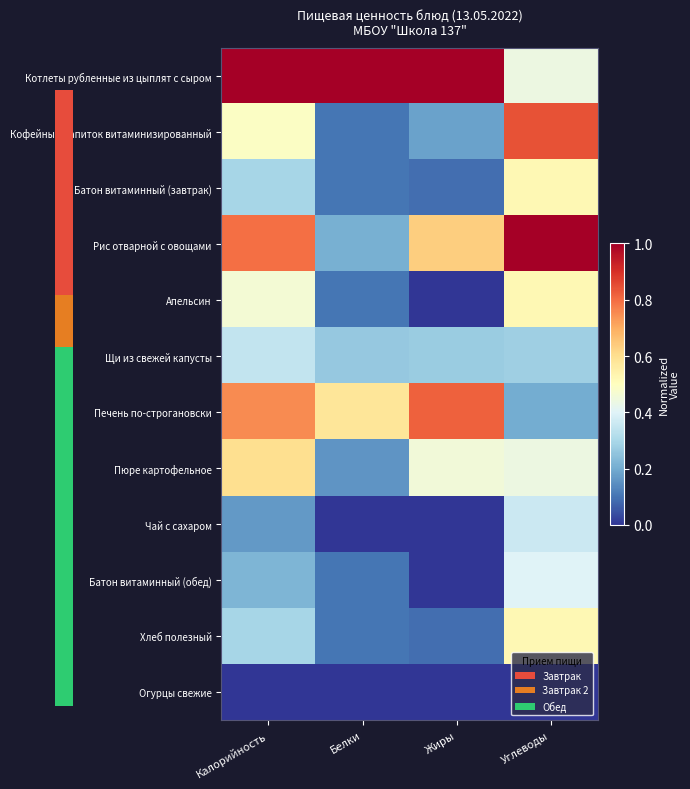

At Калорийность, list the series in order from largest to smallest.

Котлеты рубленные из цыплят с сыром, Рис отварной с овощами, Печень по-строгановски, Пюре картофельное, Кофейный напиток витаминизированный, Апельсин, Щи из свежей капусты, Батон витаминный (завтрак), Хлеб полезный, Батон витаминный (обед), Чай с сахаром, Огурцы свежие